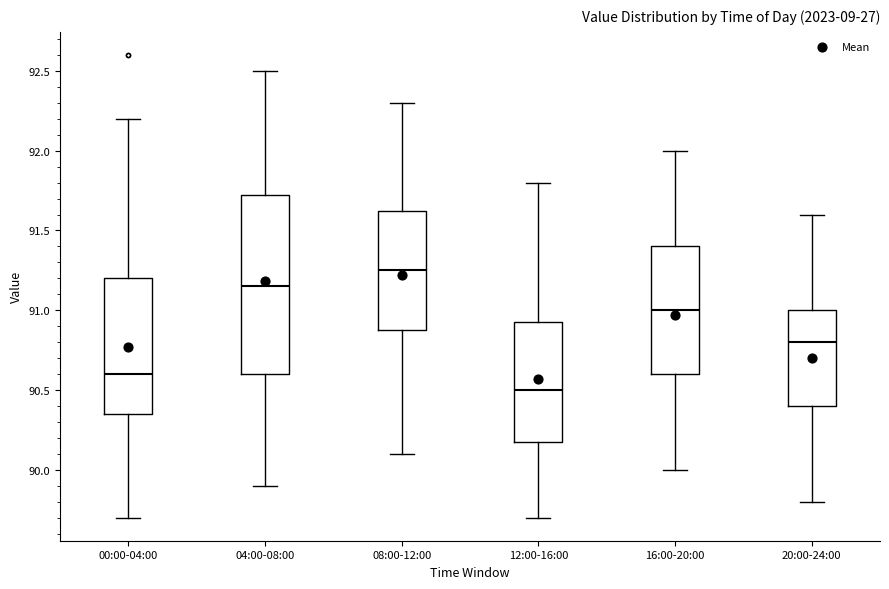

Where does the median line of the box for 16:00-20:00 sit on the y-axis? The values are not printed on the chart, so give them approximately, as read against the axis.

91.00